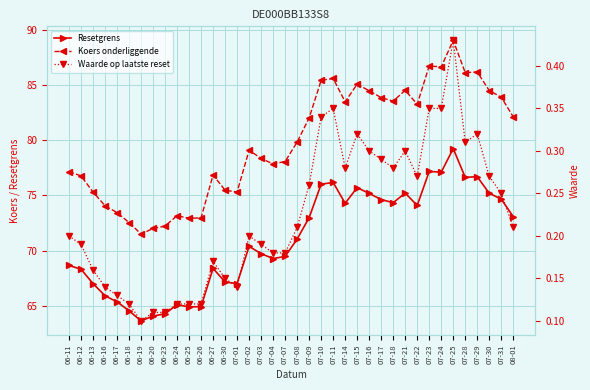

What is the difference between the second highest and minimum values in the Koers onderliggende series?

15.2